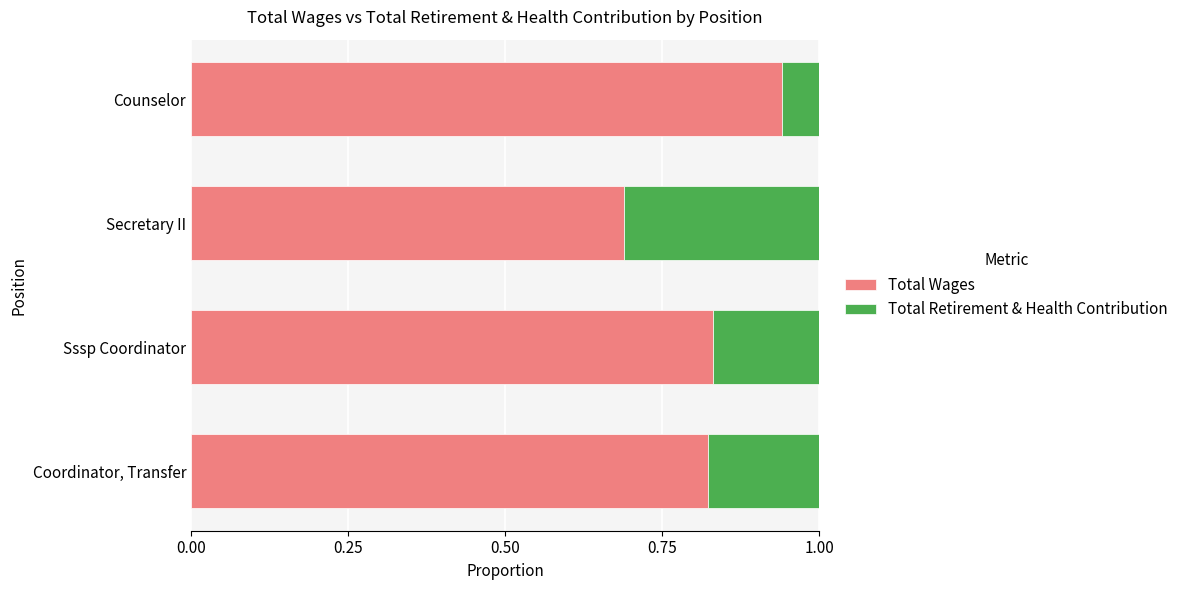

What are all the series names shown in the legend?

Total Wages, Total Retirement & Health Contribution